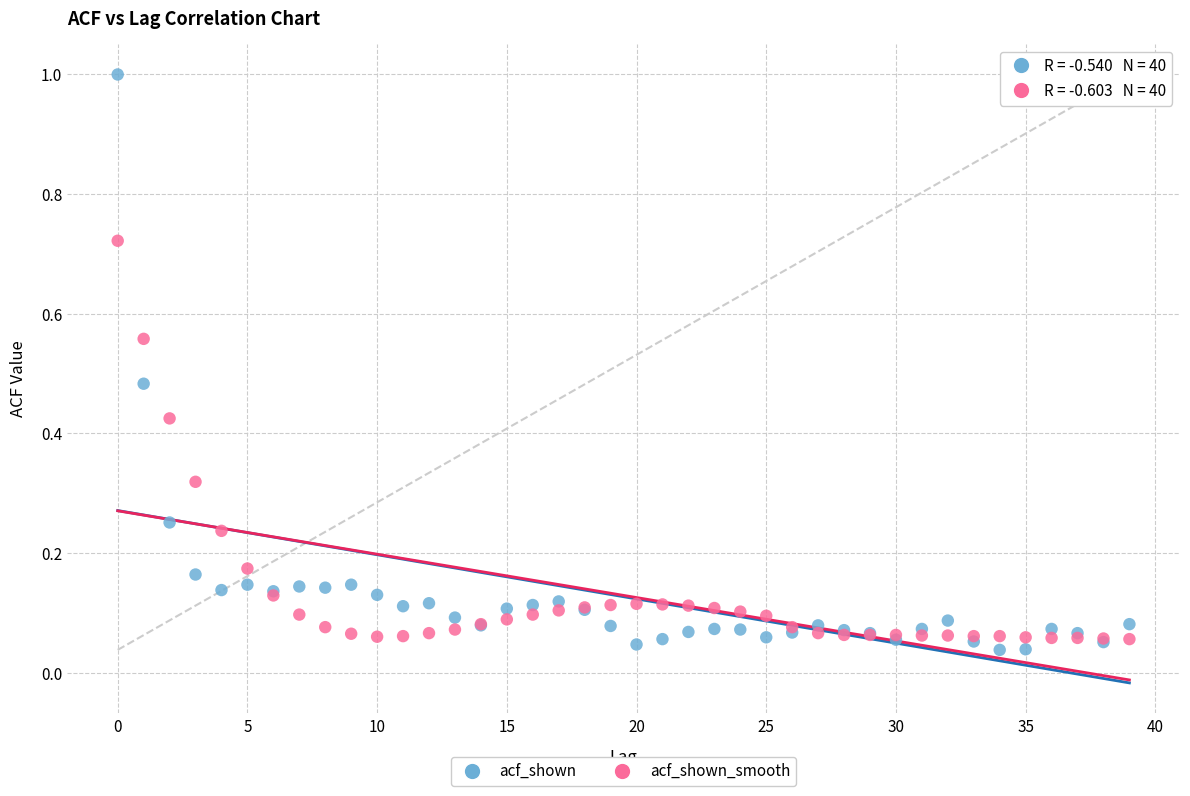

Which series reaches the maximum Y coordinate?

acf_shown